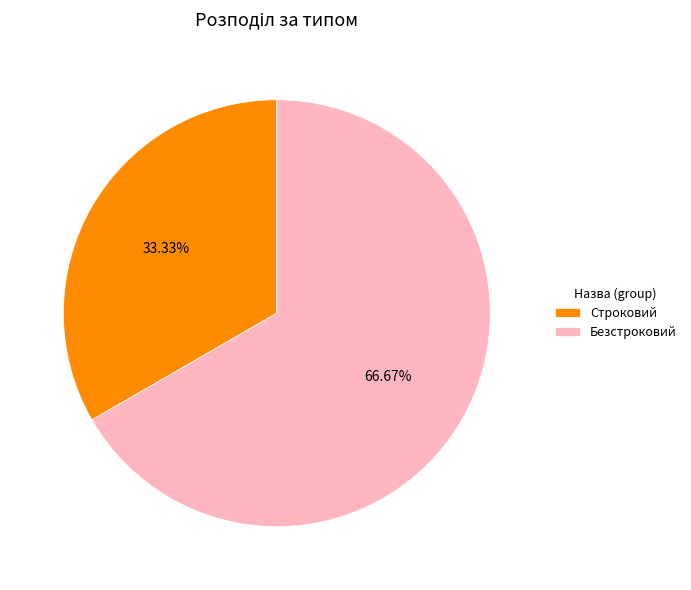

True or false: Строковий accounts for 46% of the total.

False